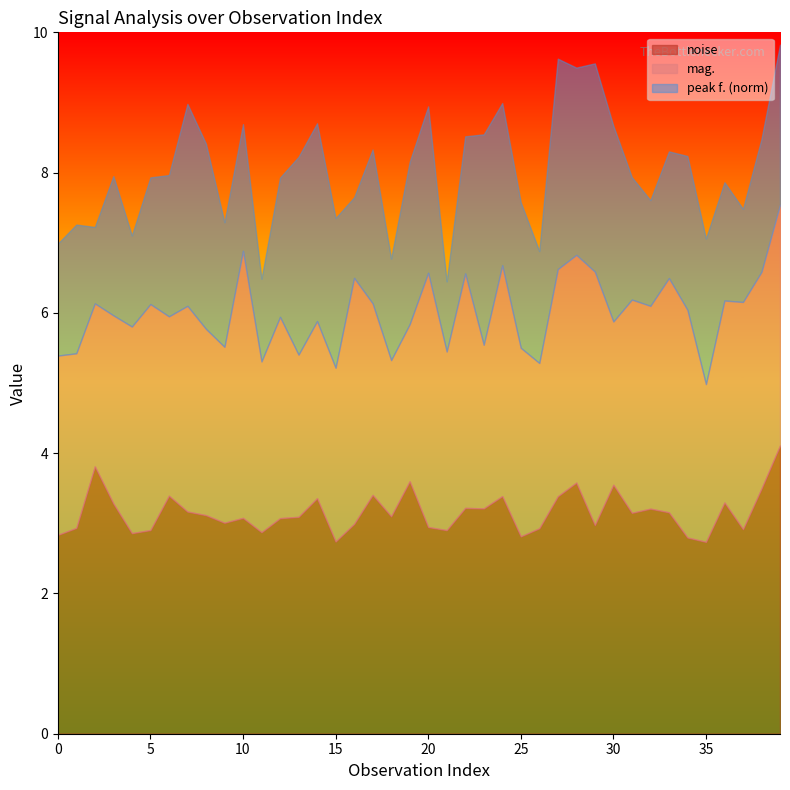

How many intersections are there between mag. and noise?

16